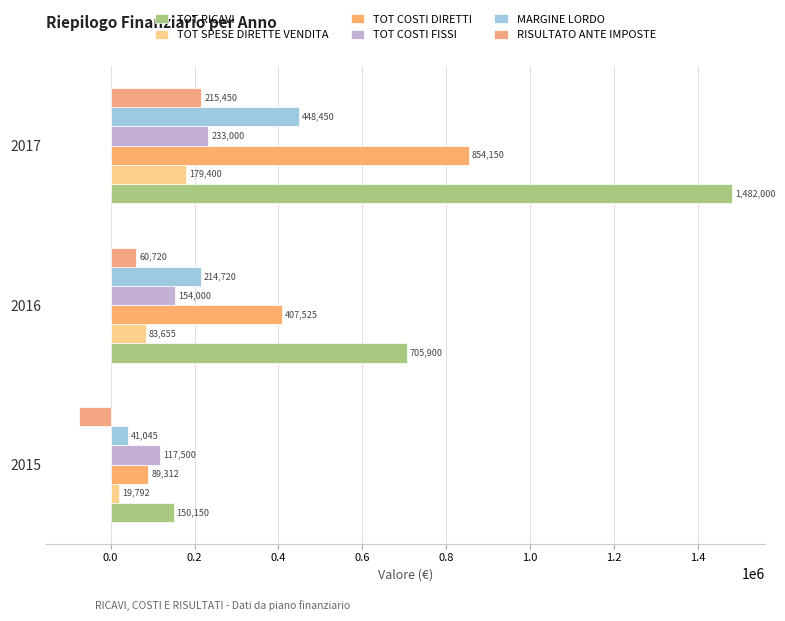

Rank the categories by TOT RICAVI value from highest to lowest.

2017, 2016, 2015